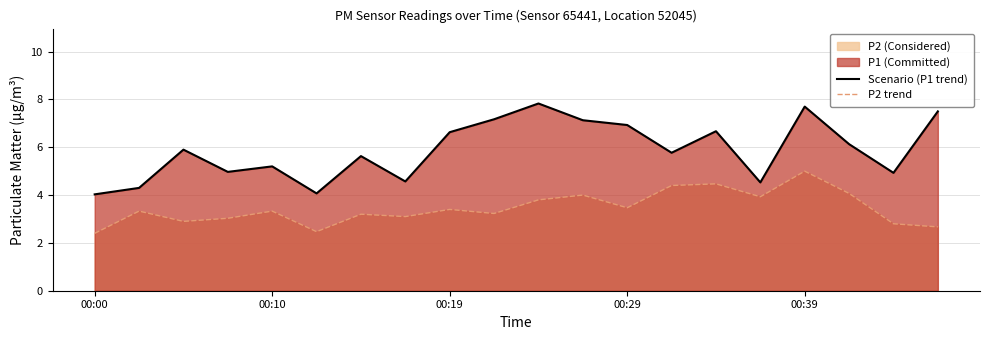

Reading right to left, extract all data points from this chart.

Scenario (P1 trend): 7.5	4.9	6.1	7.7	4.5	6.7	5.8	6.9	7.1	7.8	7.2	6.6	4.6	5.6	4.1	5.2	5.0	5.9	4.3	4.0
P2 trend: 2.7	2.8	4.1	5.0	3.9	4.5	4.4	3.5	4.0	3.8	3.2	3.4	3.1	3.2	2.5	3.3	3.0	2.9	3.3	2.4